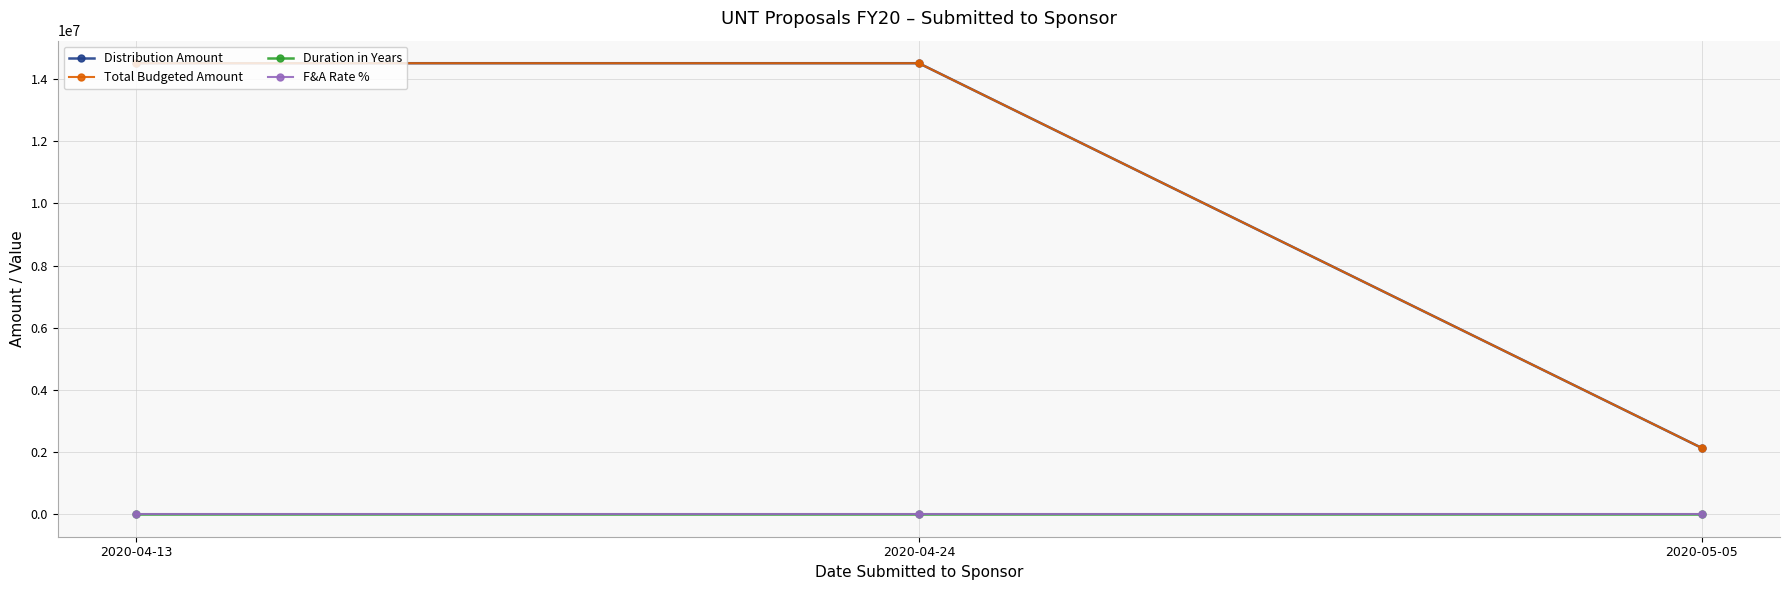

Does the chart have visible grid lines?

Yes